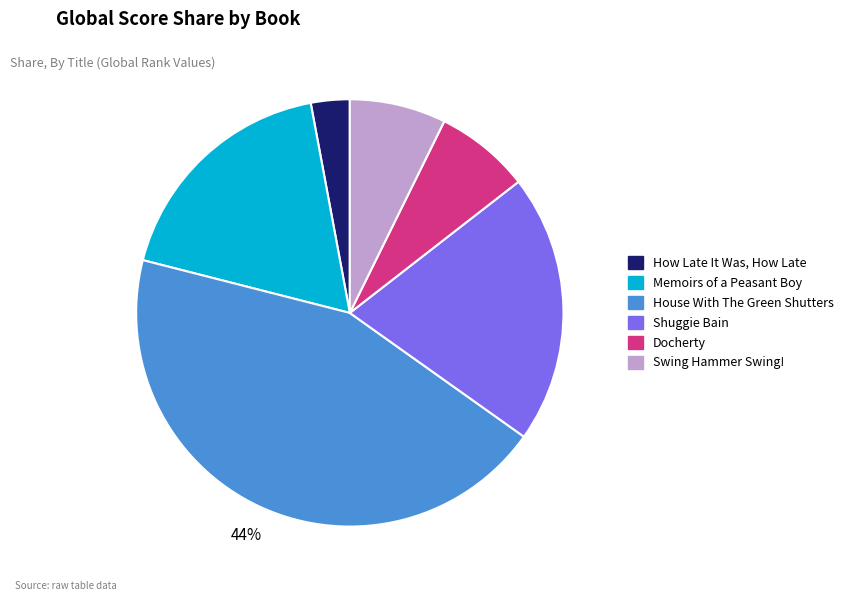

Count the number of slices in the pie.

6